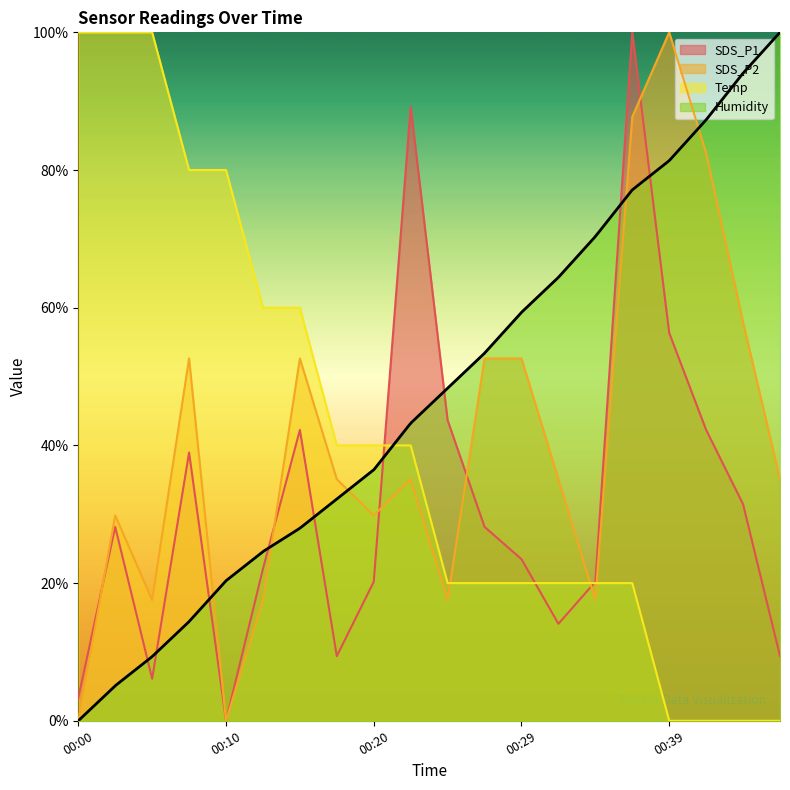

Where is the first local maximum for SDS_P2?

00:02